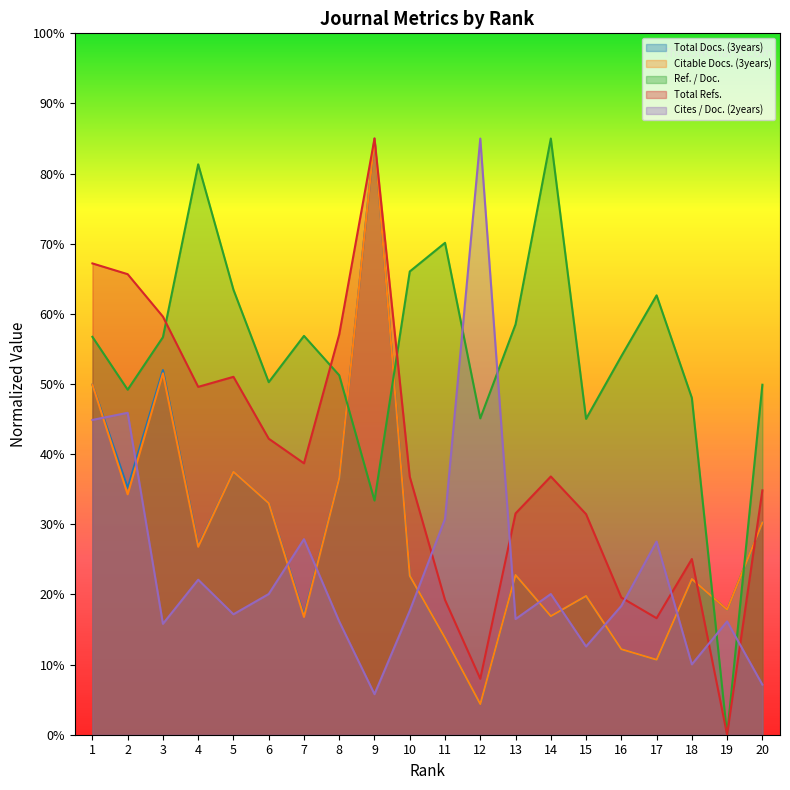

In Ref. / Doc., how many points are lower than both neighbors (excluding endpoints)?

6